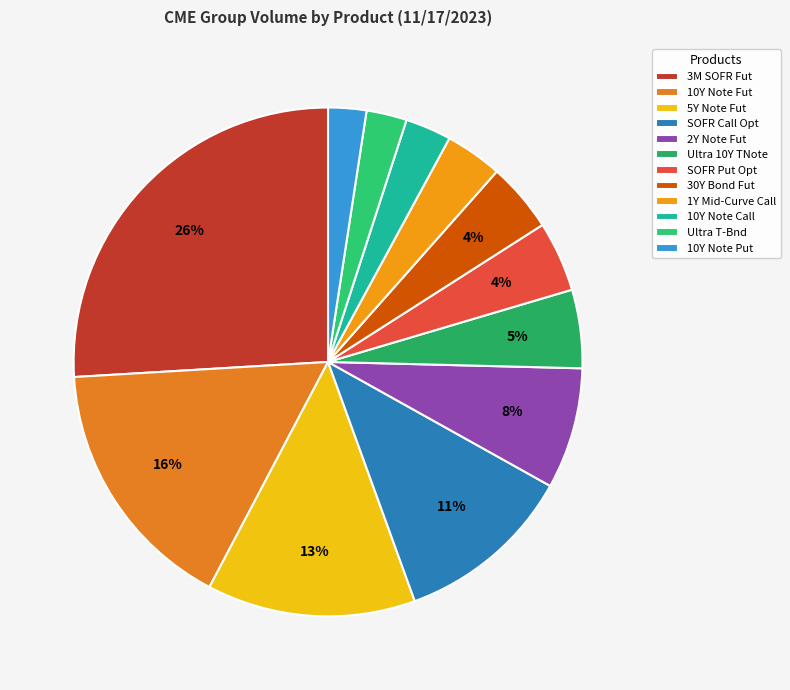

Which slice is the largest?

3M SOFR Fut